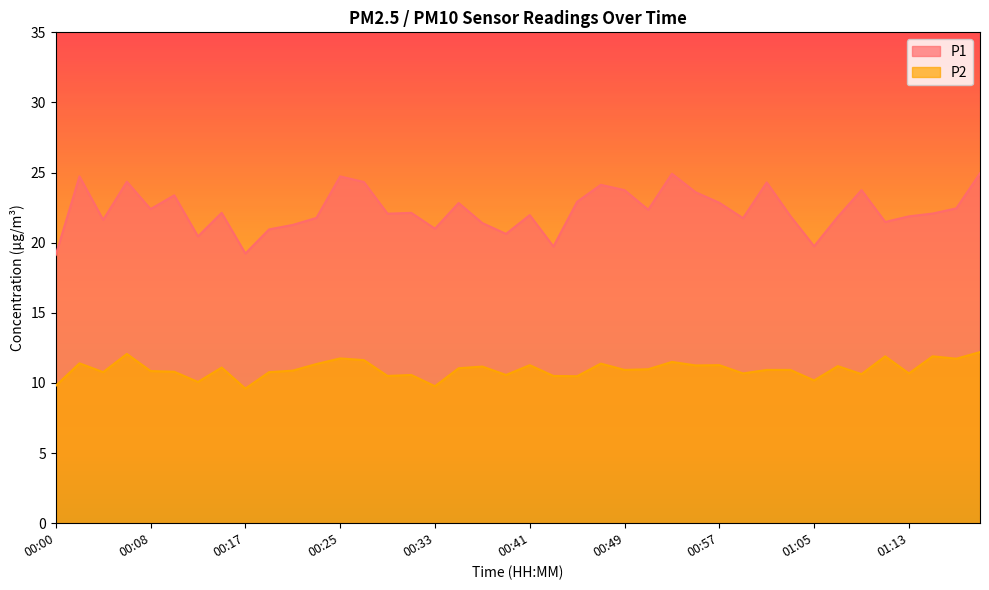

Which series has the largest range (max minus min)?

P1